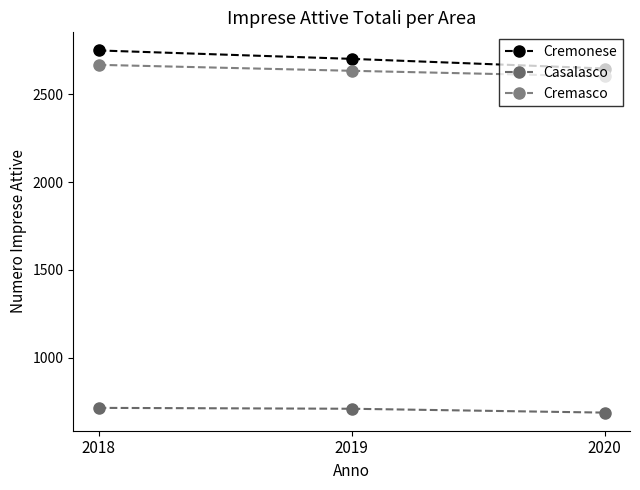

How many values in the Cremasco series are below 2635?

1